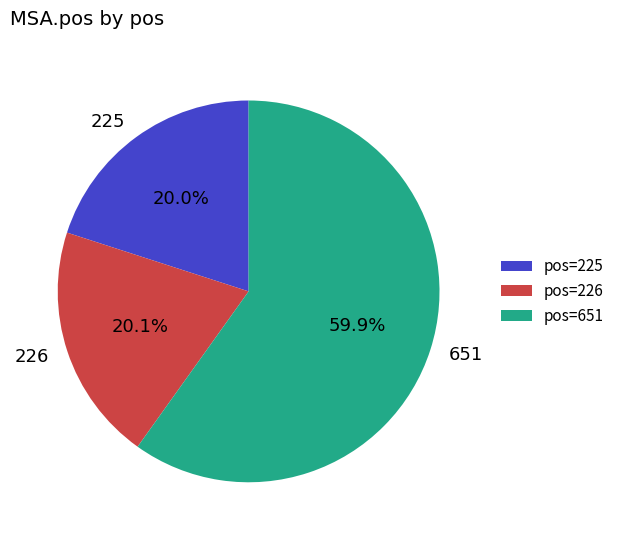

Between 225 and 651, which is larger?

651